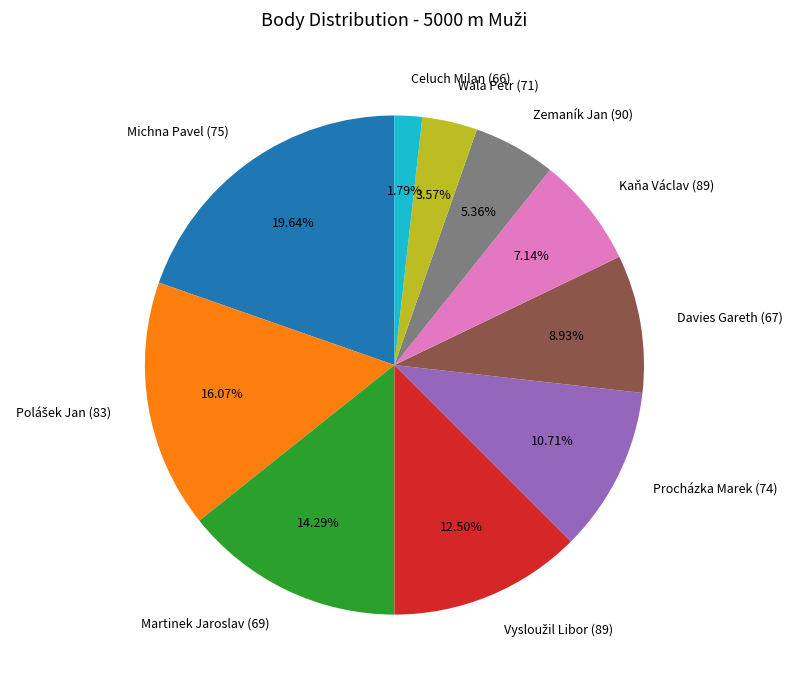

Which category has the biggest portion of the pie?

Michna Pavel (75)